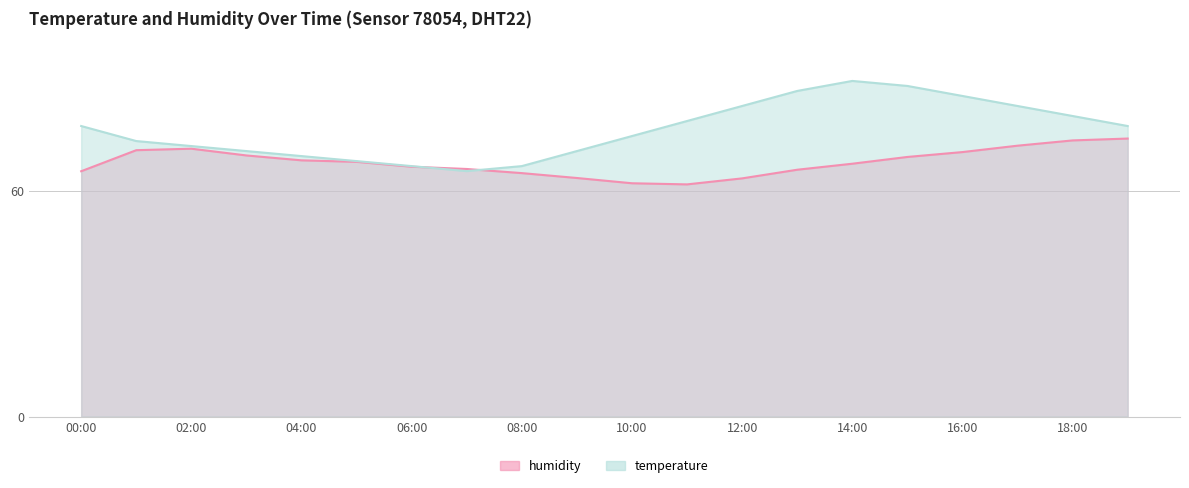

At which category does temperature reach its first local peak?

14:00